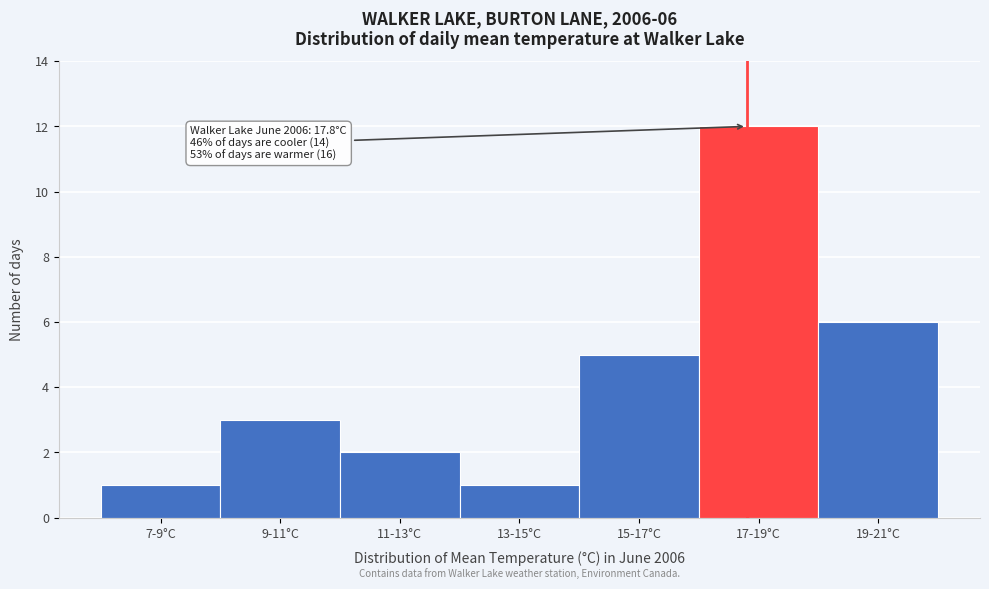

Reading right to left, what are all the values shown in this chart?

6	12	5	1	2	3	1